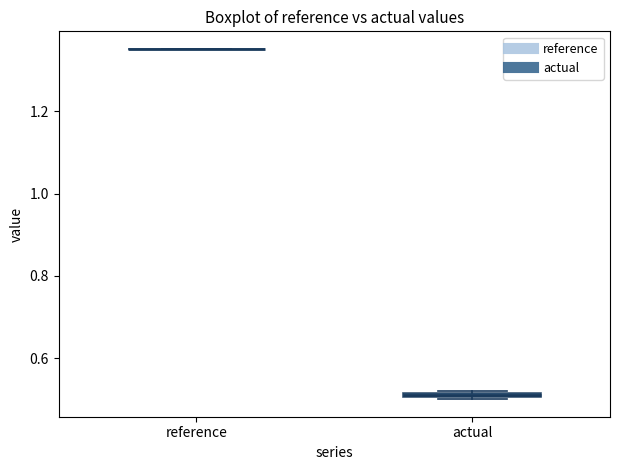

Where is the lower edge of the box for actual on the y-axis? The values are not printed on the chart, so give them approximately, as read against the axis.

0.50